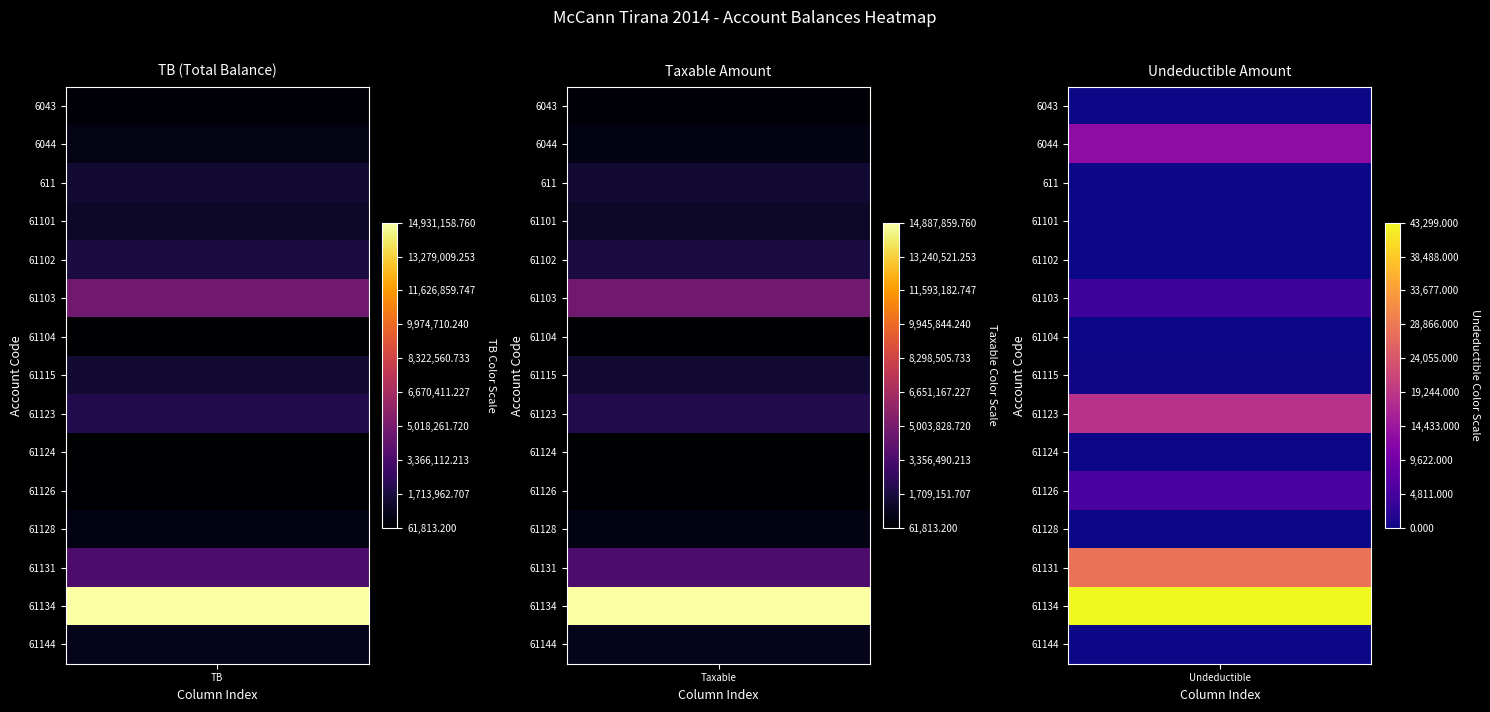

What is the difference between the 61115 values at 0 and 1?

250.0